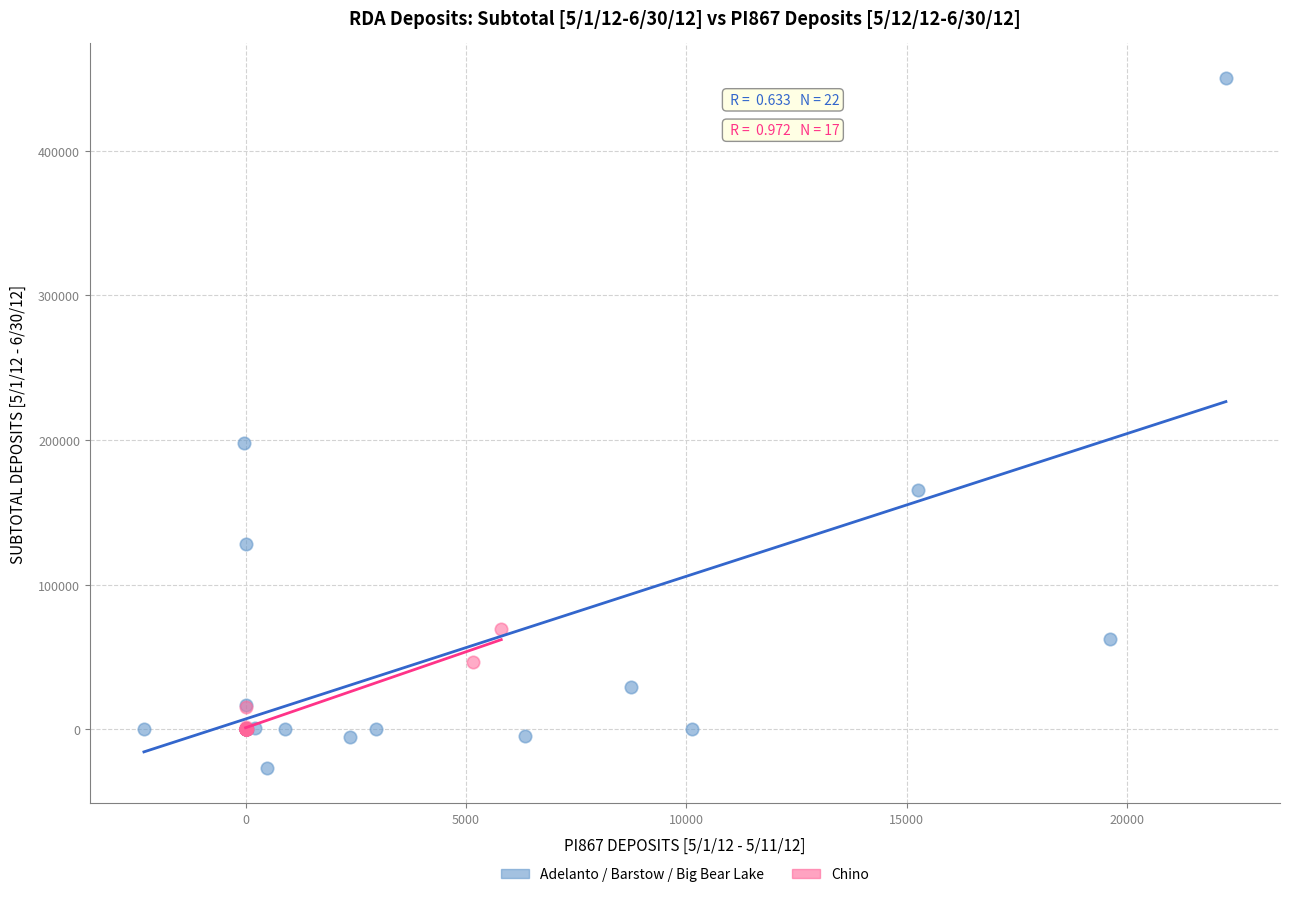

Which series reaches the minimum Y coordinate?

Adelanto / Barstow / Big Bear Lake